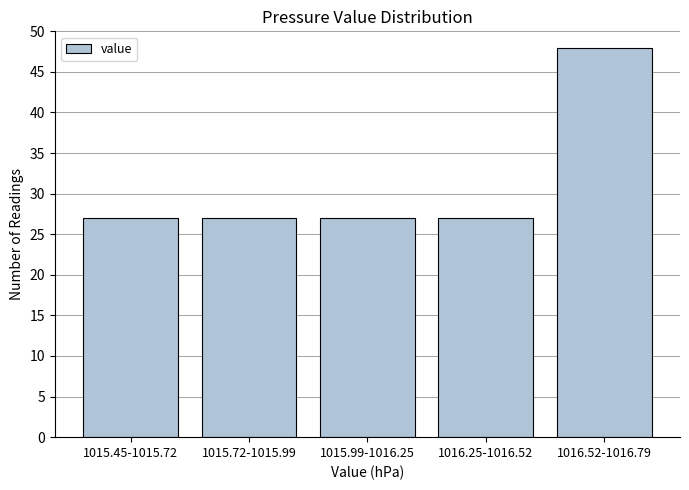

Reading right to left, extract all data points from this chart.

48	27	27	27	27